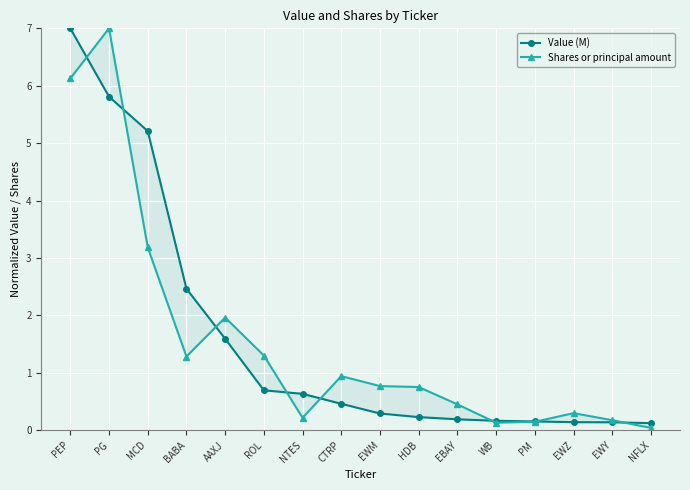

Is it true that Value (M) equals 0.1 at EWZ?

True